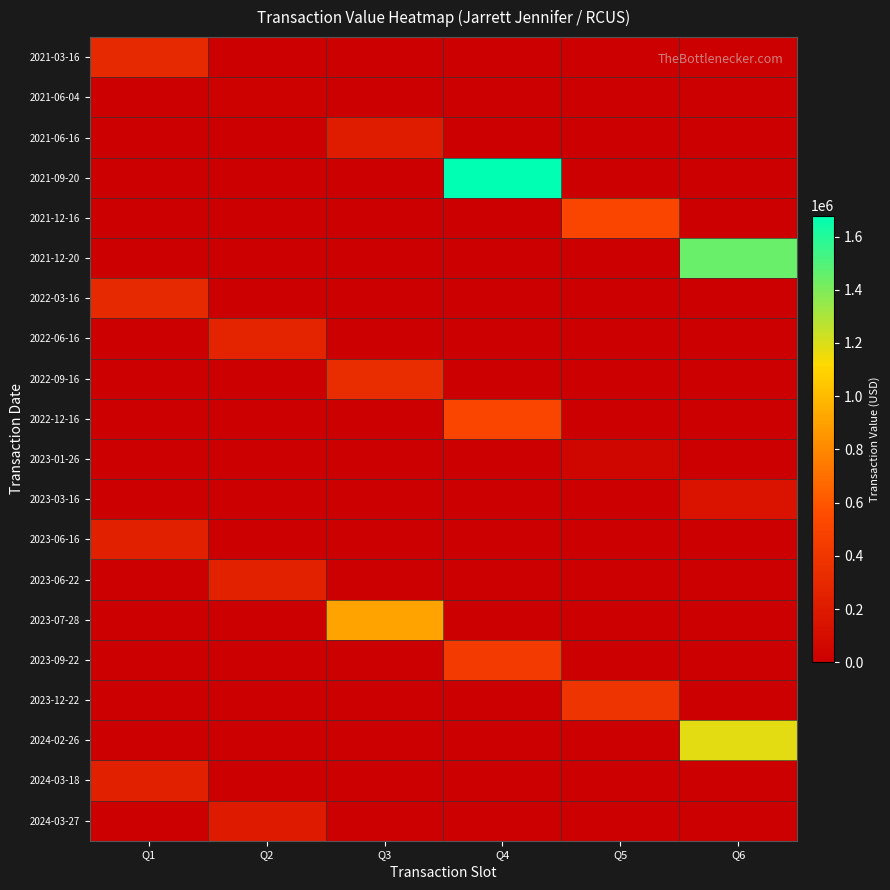

At how many categories does at least one series exceed 1430164?

2